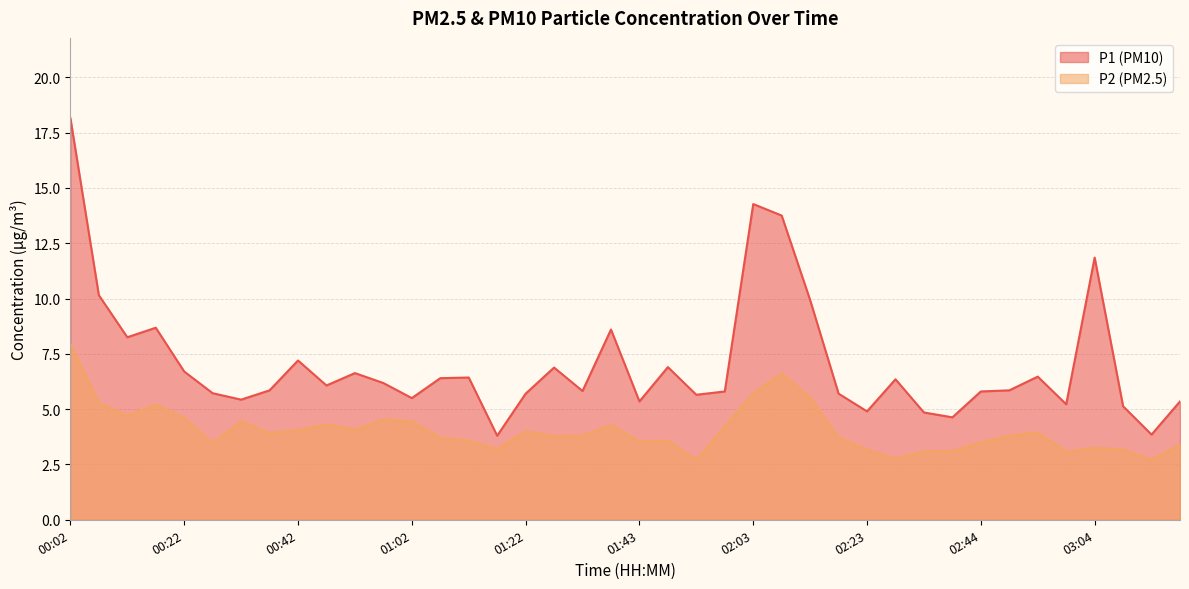

Is the value of P1 at 02:59 greater than the value of P2 at 02:13?

No